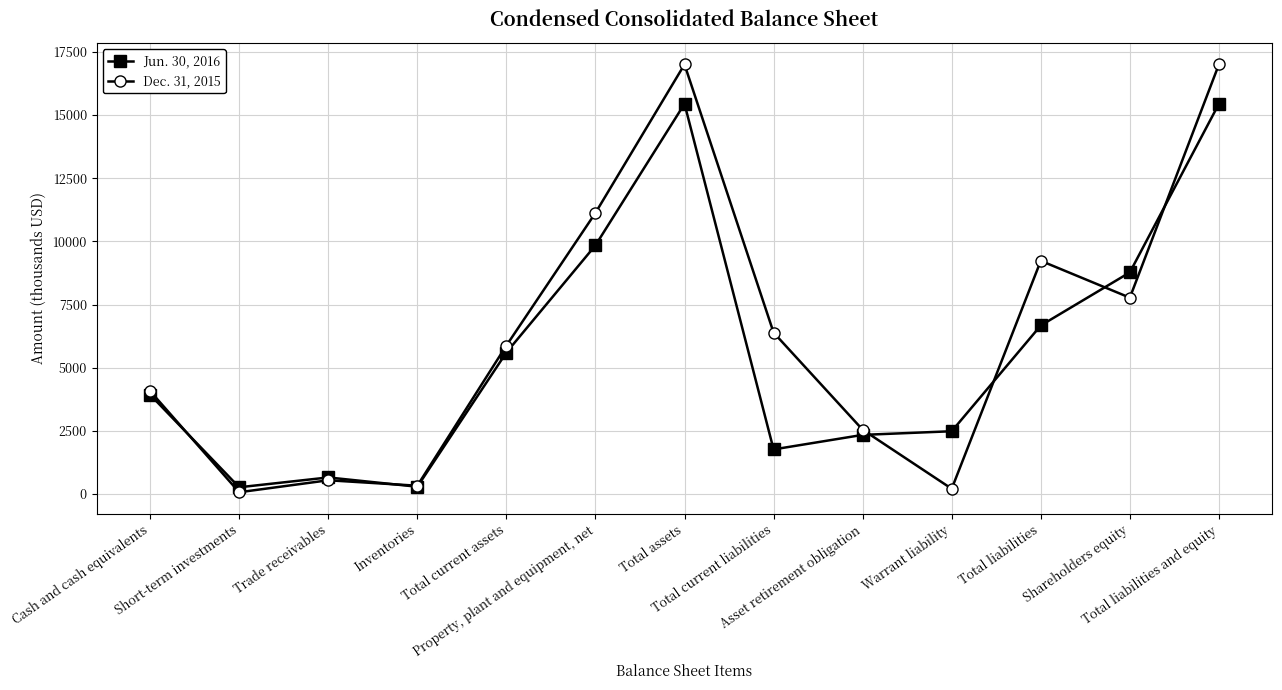

True or false: Jun. 30, 2016 and Dec. 31, 2015 intersect in this chart.

True